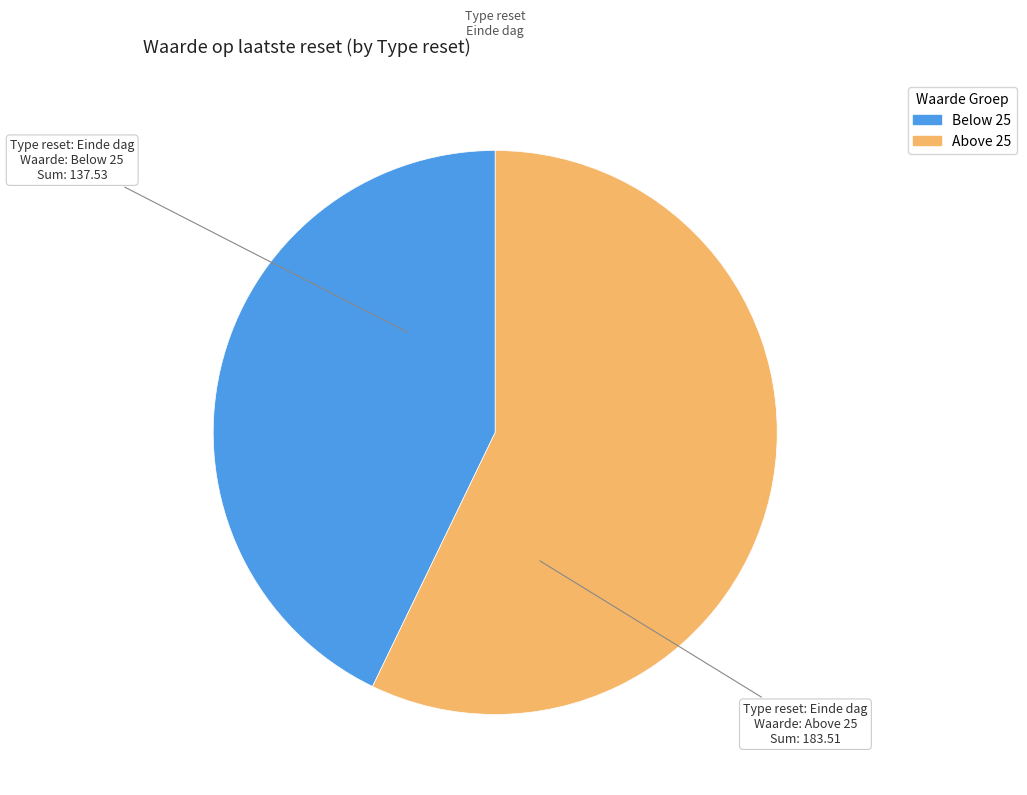

Is there any slice that represents more than half of the pie?

Yes